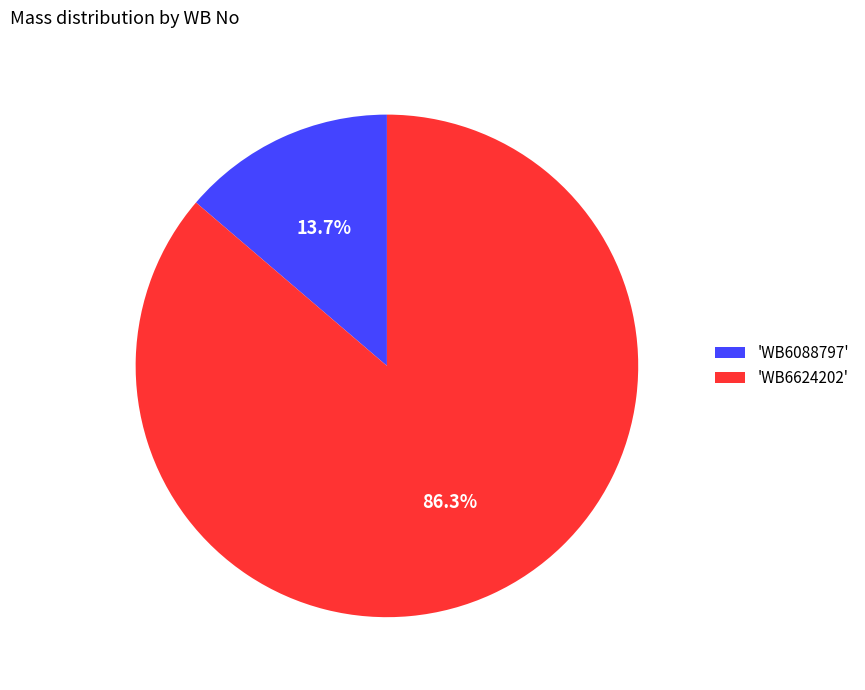

Between 'WB6088797' and 'WB6624202', which is larger?

'WB6624202'